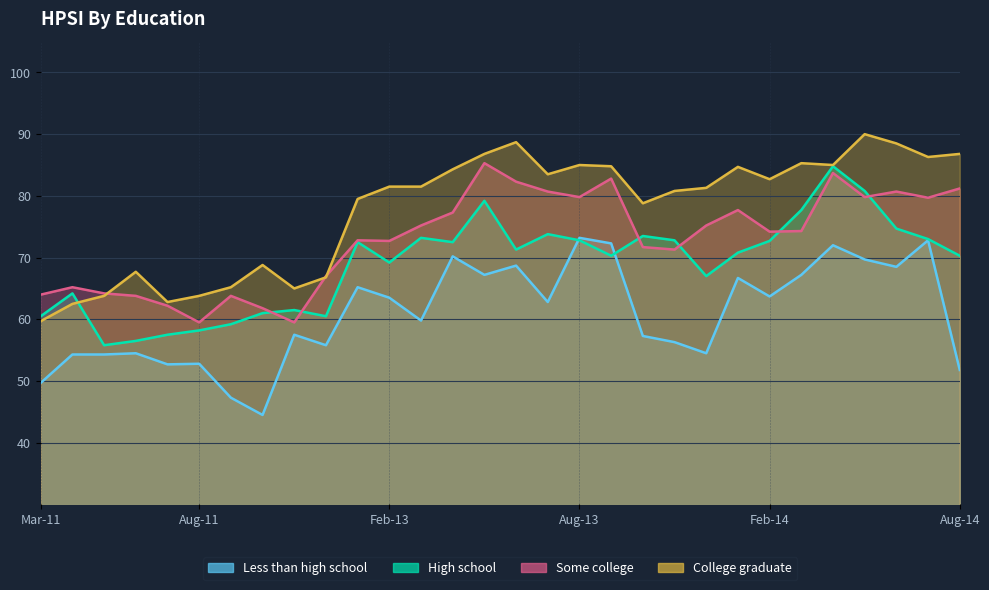

The value of High school at Nov-11 is 106.4. True or false?

False